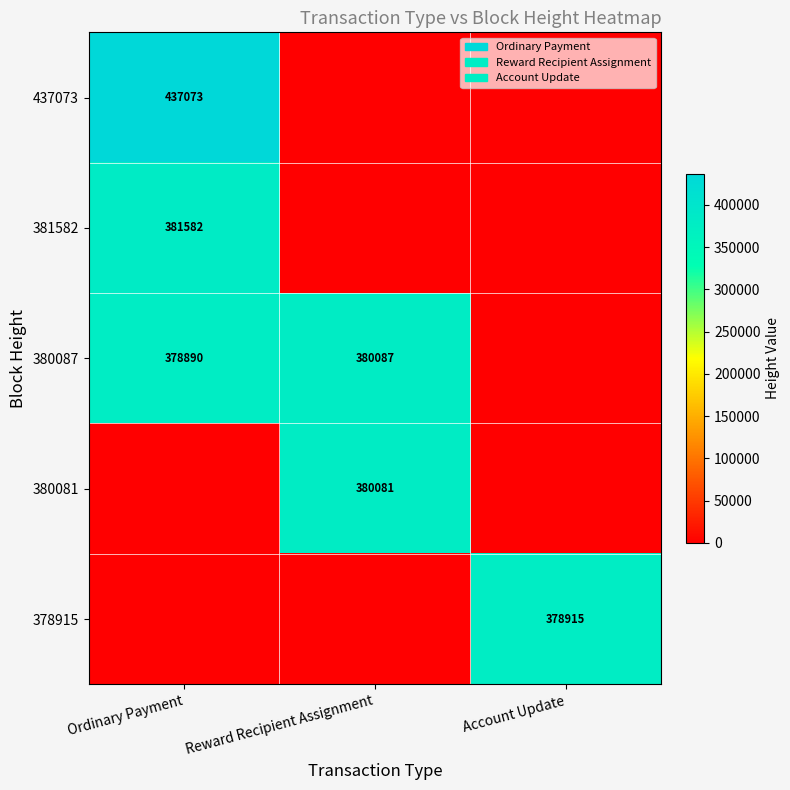

What is the sum of the 380087 values at Ordinary Payment and Reward Recipient Assignment?

758977